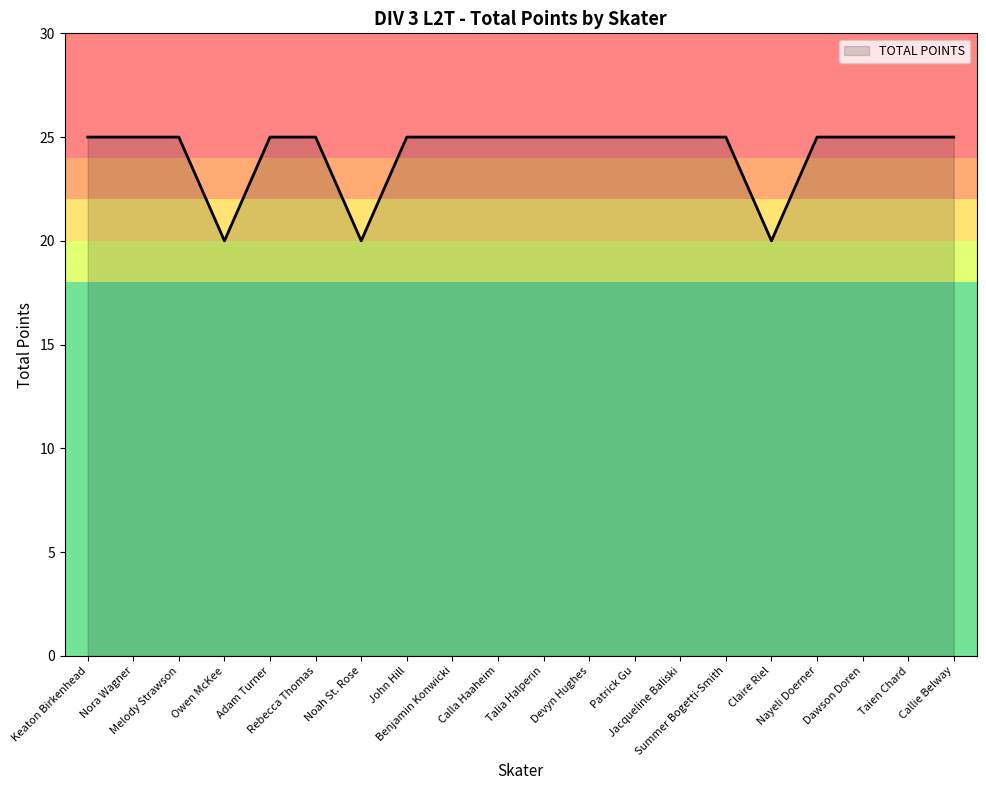

What position from the right is Taien Chard?

2